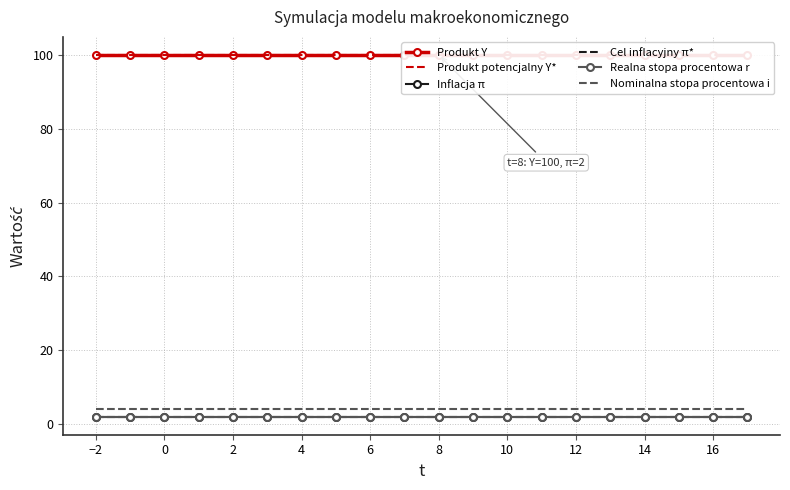

What is the average value of the Produkt potencjalny Y* series?

100